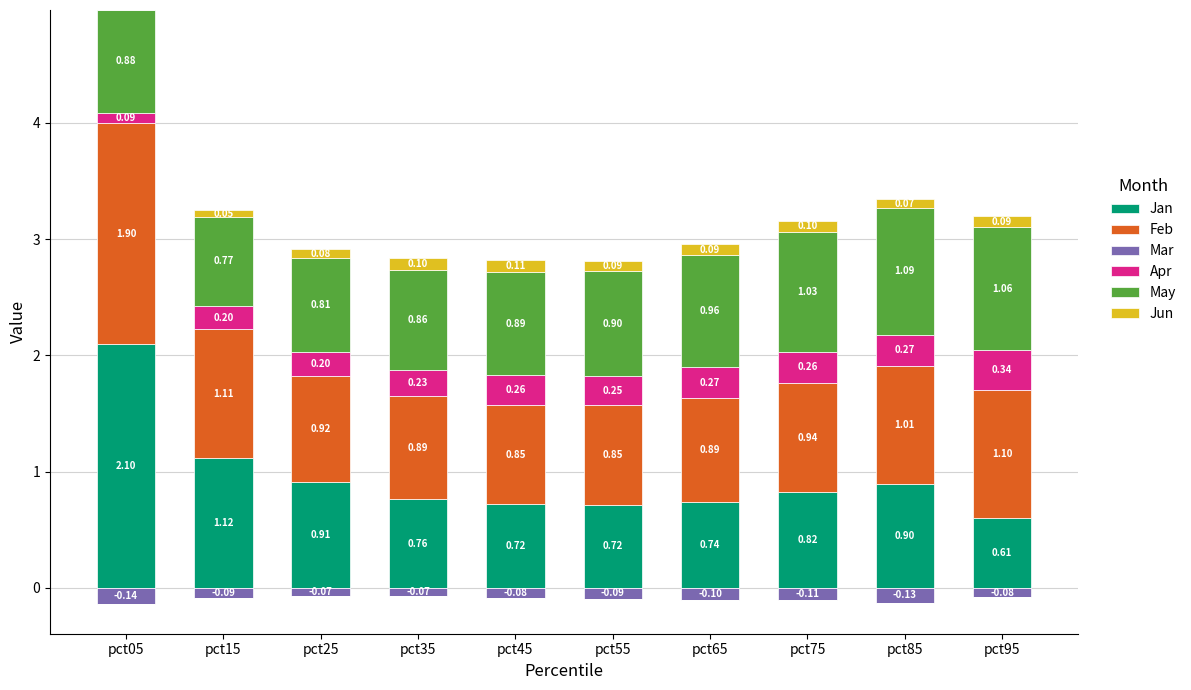

How many bars are there in each group?

6